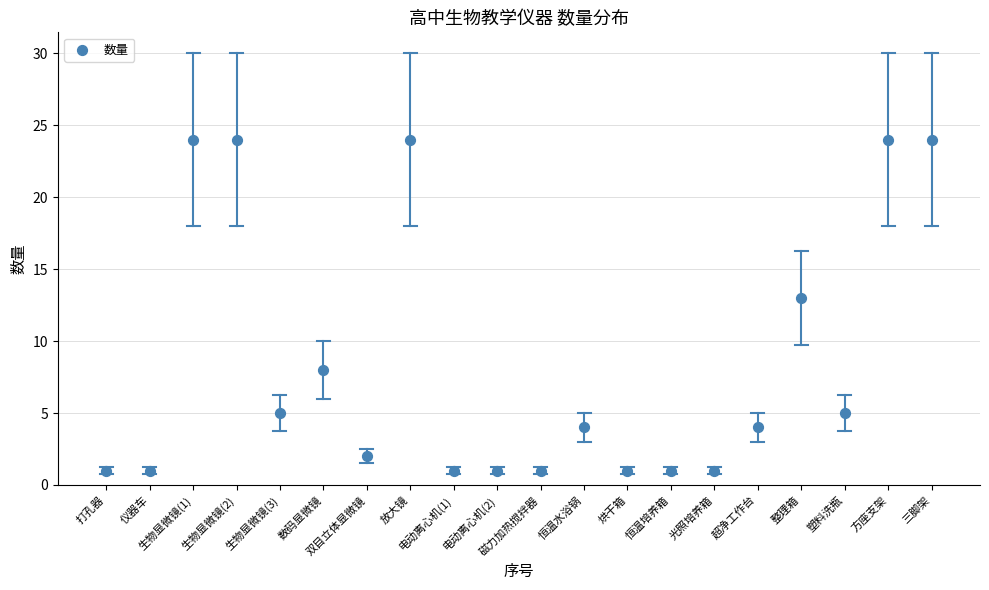

What Y value in the scatter plot is closest to 12?

13